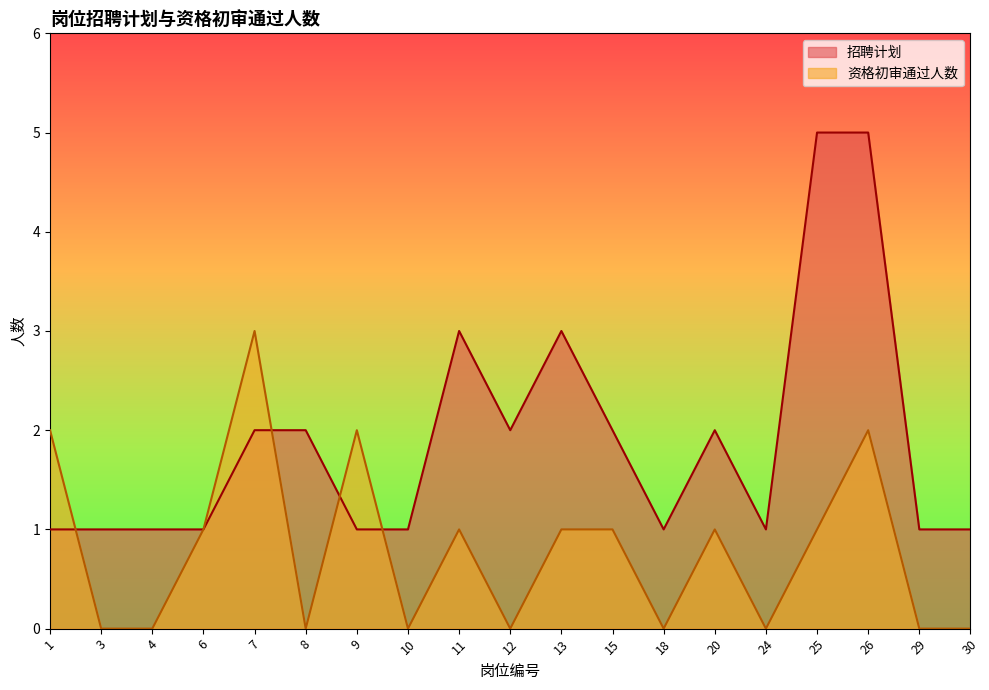

What is the total value across all series at 18?

1